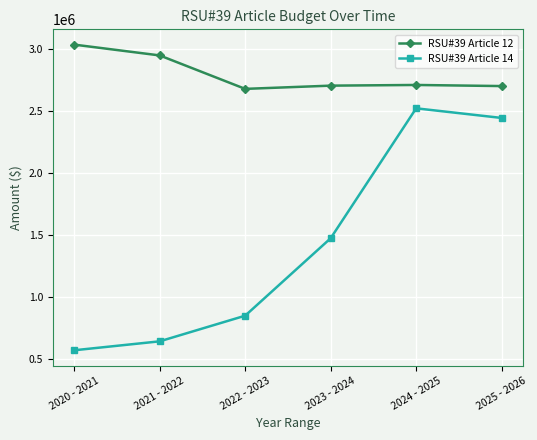

What is the value of the RSU#39 Article 12 point at the 5th from the left?

2707911